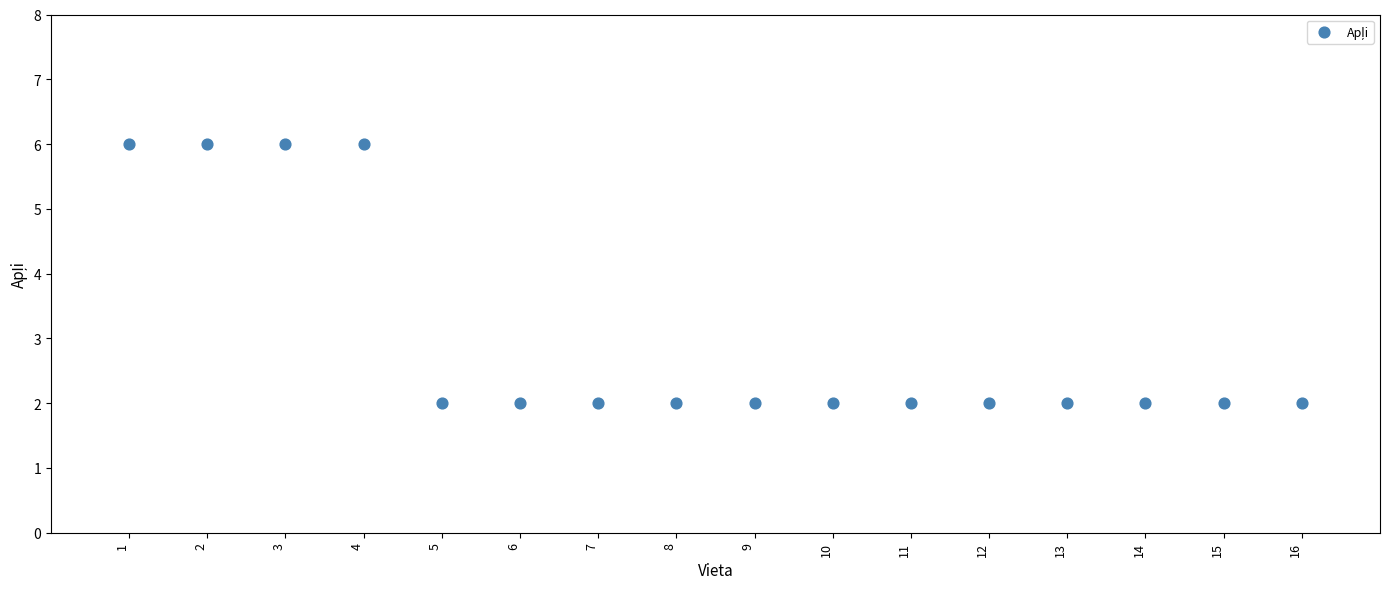

What is the range of Y values (max minus min)?

4